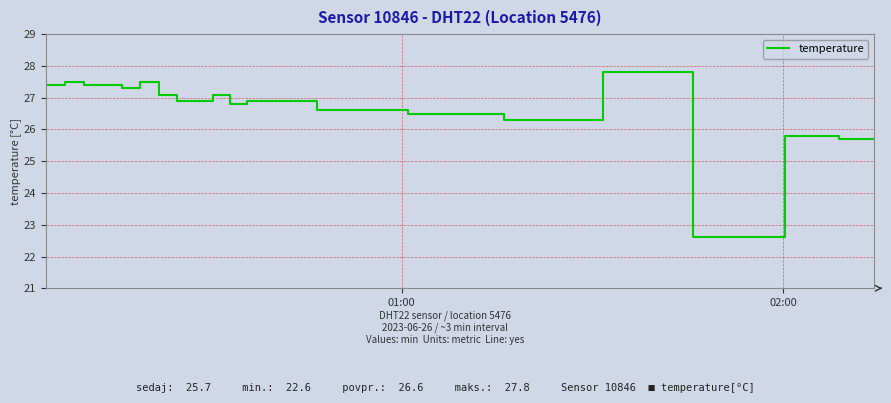

What is the minimum value shown in the chart?

22.6